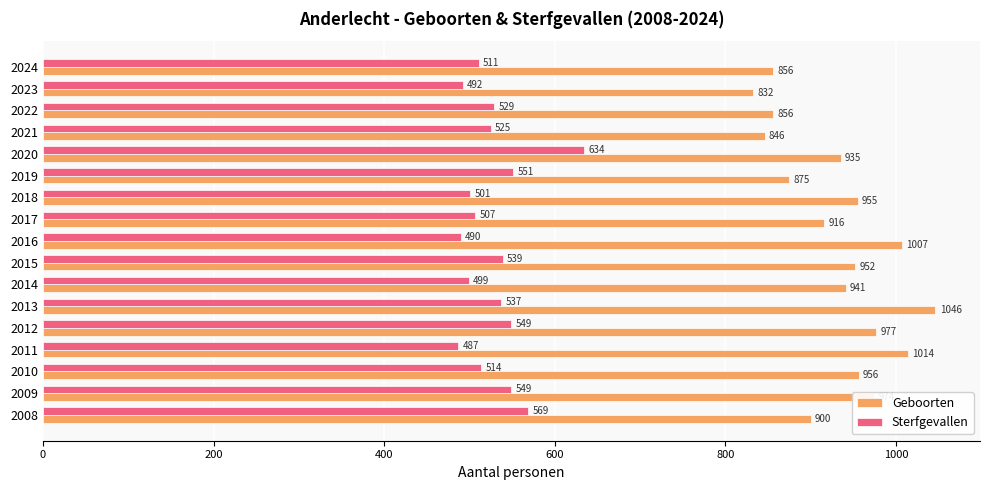

How many data points does each series have?

17